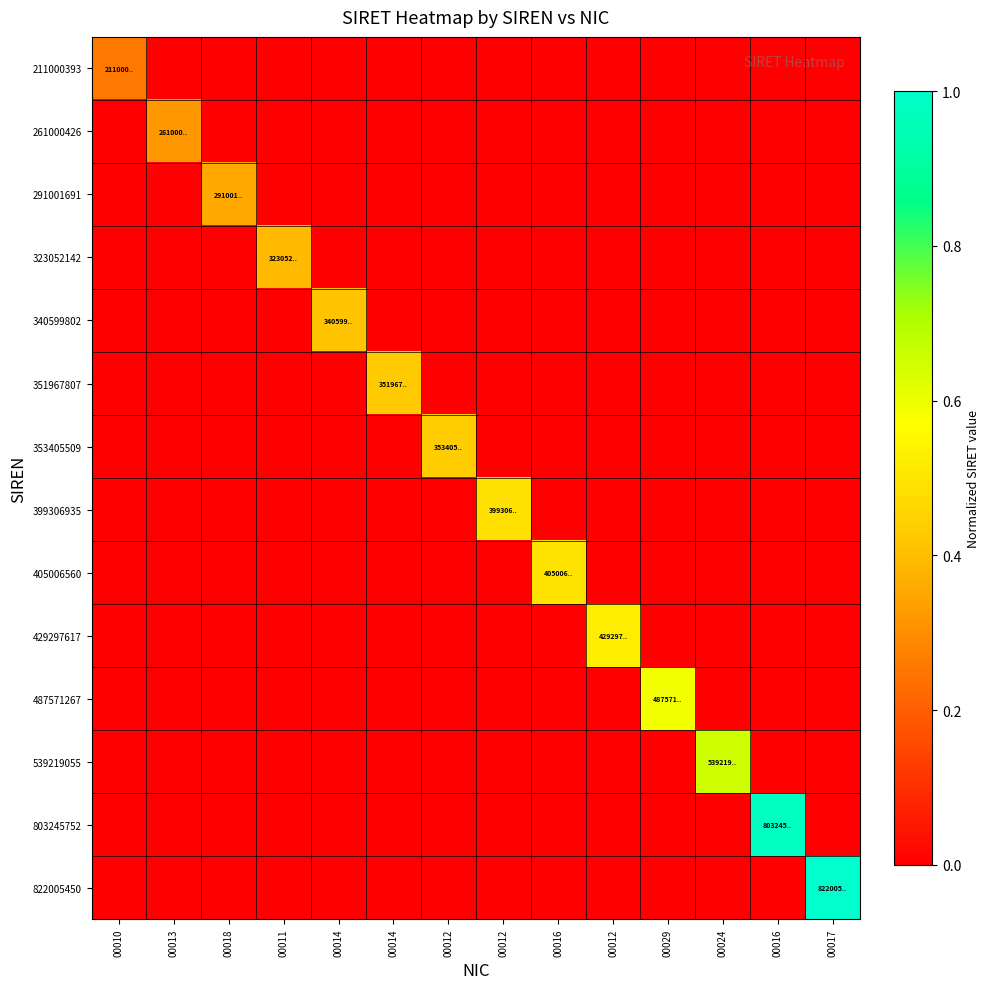

Reading right to left, list all the values displayed in this chart.

211000393: 00017=0.0	00016=0.0	00024=0.0	00029=0.0	00012=0.0	00016=0.0	00012=0.0	00012=0.0	00014=0.0	00014=0.0	00011=0.0	00018=0.0	00013=0.0	00010=0.3
261000426: 00017=0.0	00016=0.0	00024=0.0	00029=0.0	00012=0.0	00016=0.0	00012=0.0	00012=0.0	00014=0.0	00014=0.0	00011=0.0	00018=0.0	00013=0.3	00010=0.0
291001691: 00017=0.0	00016=0.0	00024=0.0	00029=0.0	00012=0.0	00016=0.0	00012=0.0	00012=0.0	00014=0.0	00014=0.0	00011=0.0	00018=0.4	00013=0.0	00010=0.0
323052142: 00017=0.0	00016=0.0	00024=0.0	00029=0.0	00012=0.0	00016=0.0	00012=0.0	00012=0.0	00014=0.0	00014=0.0	00011=0.4	00018=0.0	00013=0.0	00010=0.0
340599802: 00017=0.0	00016=0.0	00024=0.0	00029=0.0	00012=0.0	00016=0.0	00012=0.0	00012=0.0	00014=0.0	00014=0.4	00011=0.0	00018=0.0	00013=0.0	00010=0.0
351967807: 00017=0.0	00016=0.0	00024=0.0	00029=0.0	00012=0.0	00016=0.0	00012=0.0	00012=0.0	00014=0.4	00014=0.0	00011=0.0	00018=0.0	00013=0.0	00010=0.0
353405509: 00017=0.0	00016=0.0	00024=0.0	00029=0.0	00012=0.0	00016=0.0	00012=0.0	00012=0.4	00014=0.0	00014=0.0	00011=0.0	00018=0.0	00013=0.0	00010=0.0
399306935: 00017=0.0	00016=0.0	00024=0.0	00029=0.0	00012=0.0	00016=0.0	00012=0.5	00012=0.0	00014=0.0	00014=0.0	00011=0.0	00018=0.0	00013=0.0	00010=0.0
405006560: 00017=0.0	00016=0.0	00024=0.0	00029=0.0	00012=0.0	00016=0.5	00012=0.0	00012=0.0	00014=0.0	00014=0.0	00011=0.0	00018=0.0	00013=0.0	00010=0.0
429297617: 00017=0.0	00016=0.0	00024=0.0	00029=0.0	00012=0.5	00016=0.0	00012=0.0	00012=0.0	00014=0.0	00014=0.0	00011=0.0	00018=0.0	00013=0.0	00010=0.0
487571267: 00017=0.0	00016=0.0	00024=0.0	00029=0.6	00012=0.0	00016=0.0	00012=0.0	00012=0.0	00014=0.0	00014=0.0	00011=0.0	00018=0.0	00013=0.0	00010=0.0
539219055: 00017=0.0	00016=0.0	00024=0.7	00029=0.0	00012=0.0	00016=0.0	00012=0.0	00012=0.0	00014=0.0	00014=0.0	00011=0.0	00018=0.0	00013=0.0	00010=0.0
803245752: 00017=0.0	00016=1.0	00024=0.0	00029=0.0	00012=0.0	00016=0.0	00012=0.0	00012=0.0	00014=0.0	00014=0.0	00011=0.0	00018=0.0	00013=0.0	00010=0.0
822005450: 00017=1.0	00016=0.0	00024=0.0	00029=0.0	00012=0.0	00016=0.0	00012=0.0	00012=0.0	00014=0.0	00014=0.0	00011=0.0	00018=0.0	00013=0.0	00010=0.0